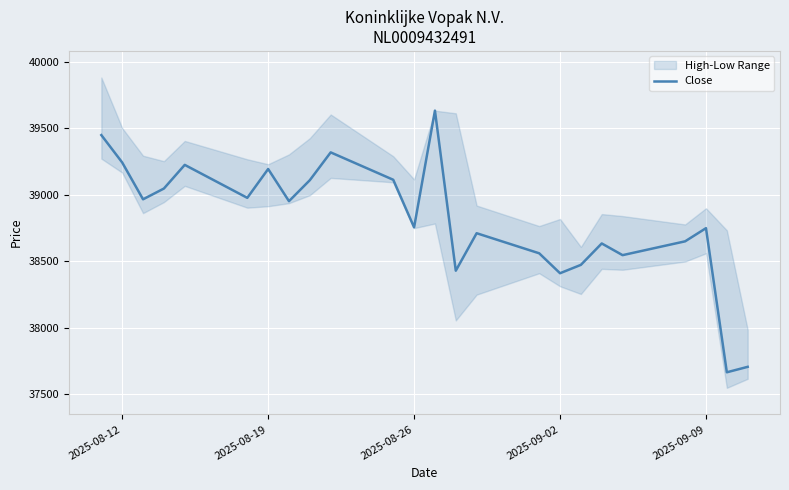

The value of Close at 2025-08-26 is 52832. True or false?

False